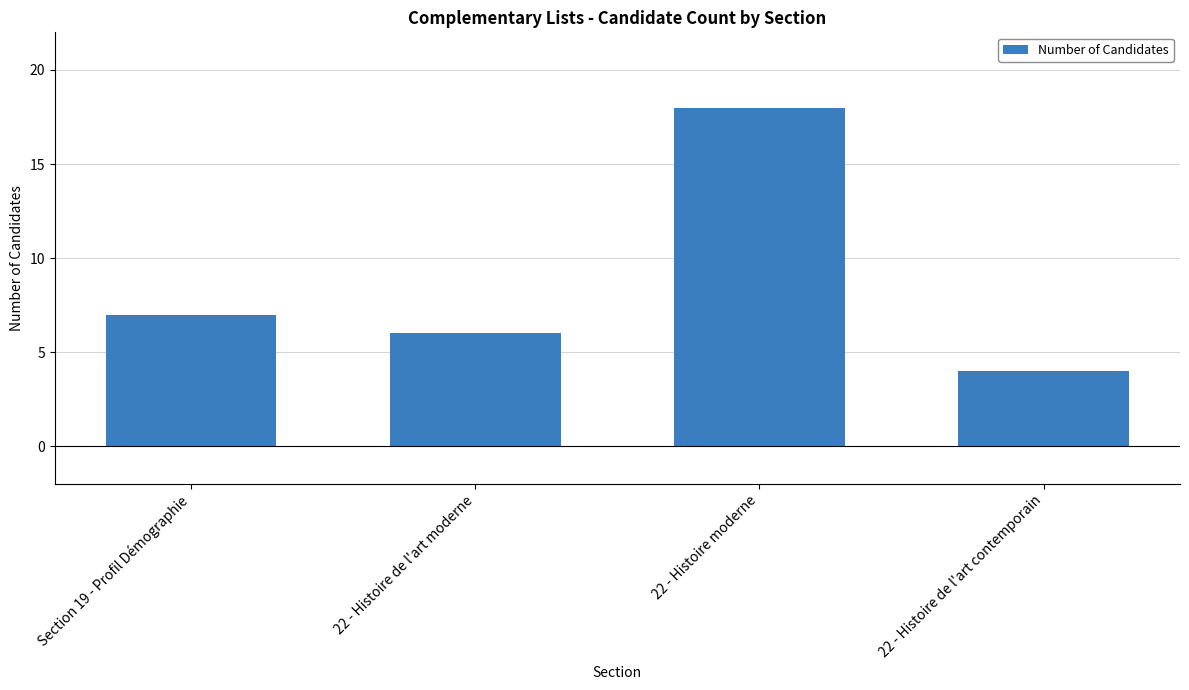

Reading left to right, extract all data points from this chart.

7	6	18	4